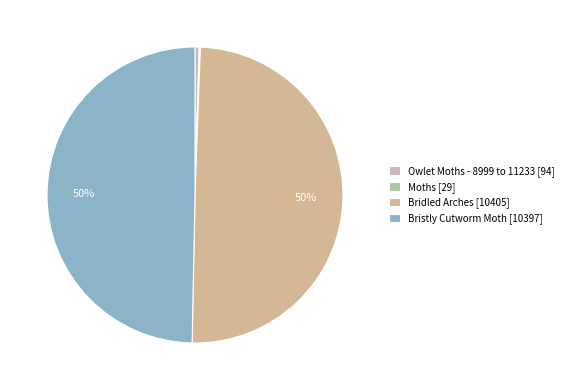

Which category has the smallest portion of the pie?

Moths